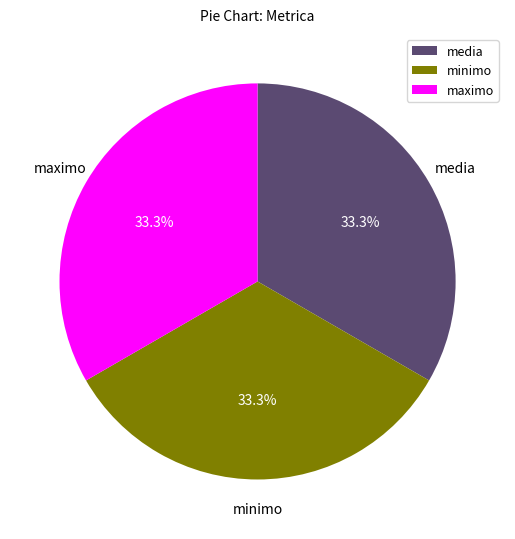

How many slices are in this pie chart?

3